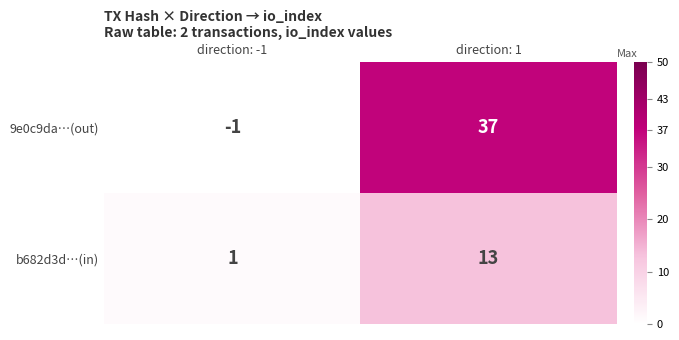

What is the sum of all b682d3d…(in) values?

14